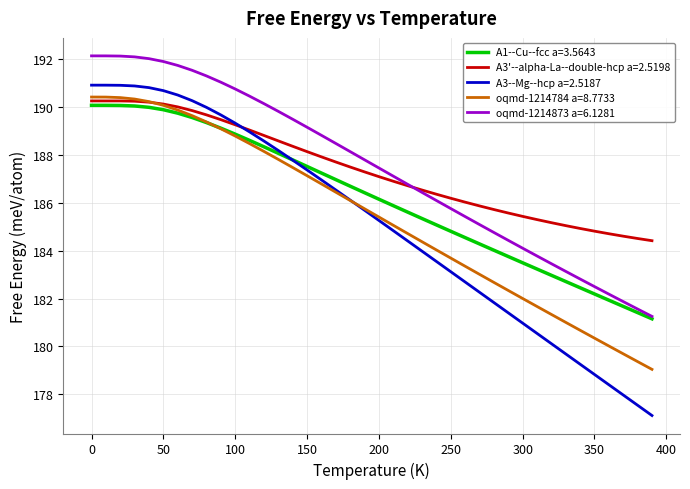

What are all the series names shown in the legend?

A1--Cu--fcc a=3.5643, A3'--alpha-La--double-hcp a=2.5198, A3--Mg--hcp a=2.5187, oqmd-1214784 a=8.7733, oqmd-1214873 a=6.1281